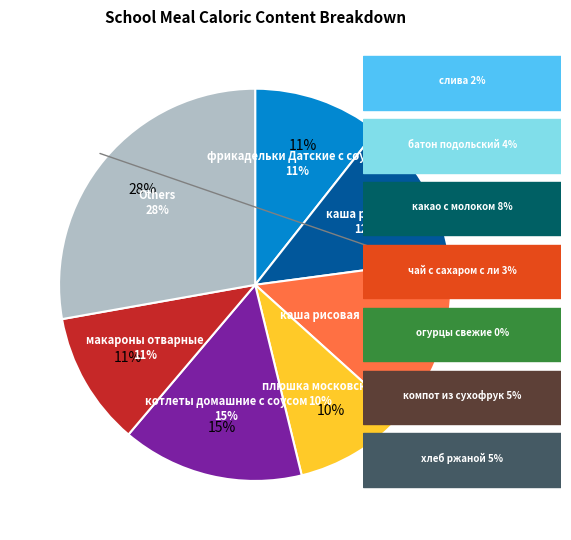

Which category has the biggest portion of the pie?

котлеты домашние с соусом